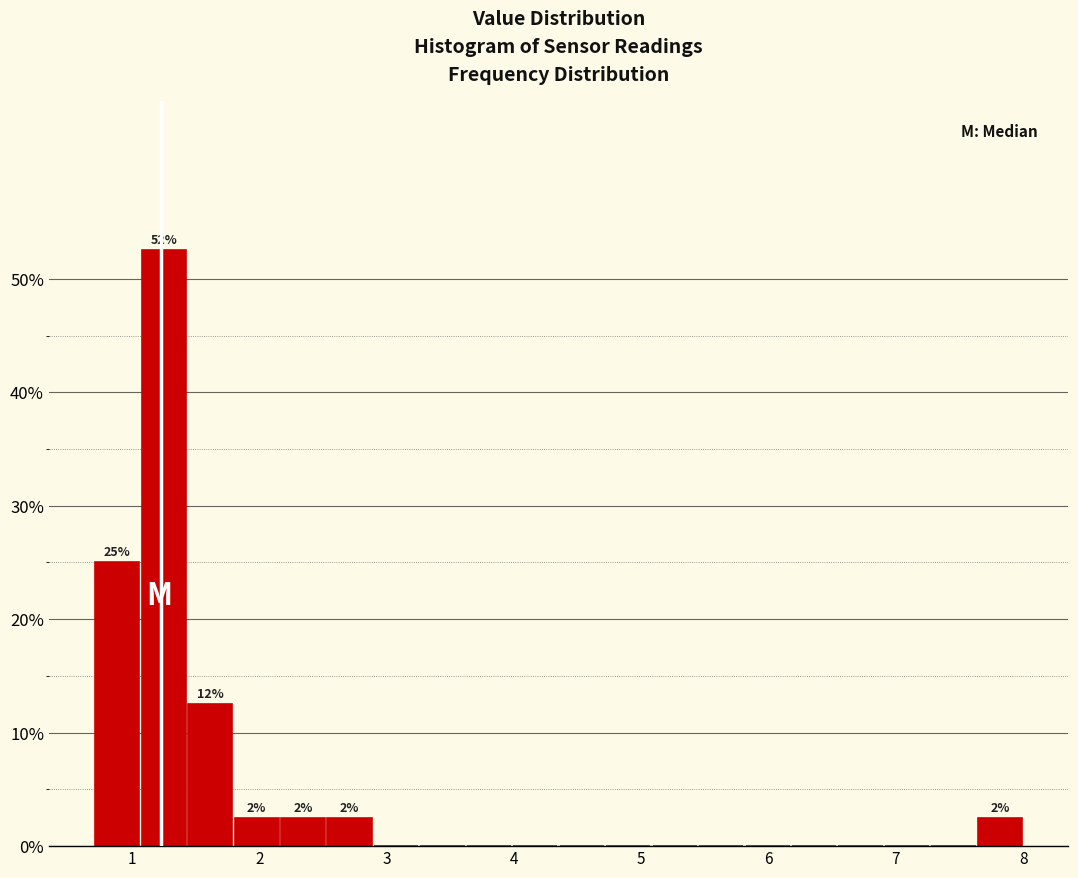

Read against the x-axis, roughly where is the centre of the tallest bar?

1.2